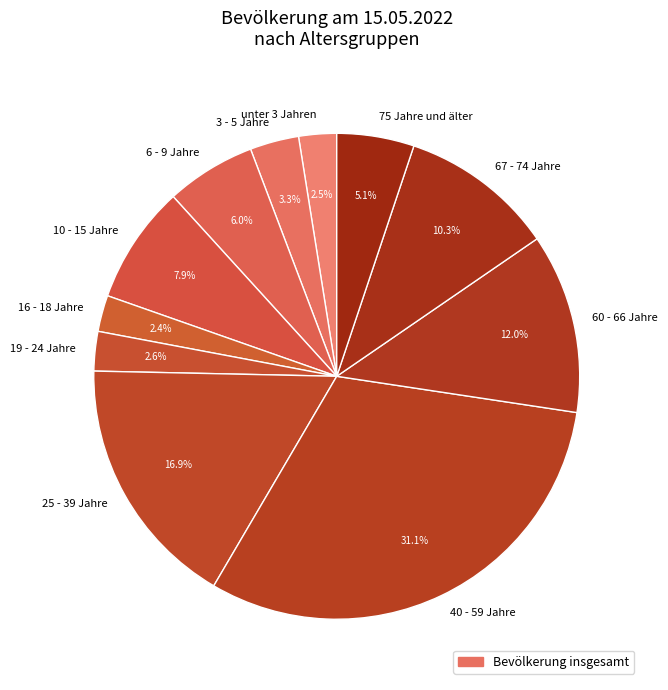

To the nearest percent, what percentage of the pie is 60 - 66 Jahre?

12%